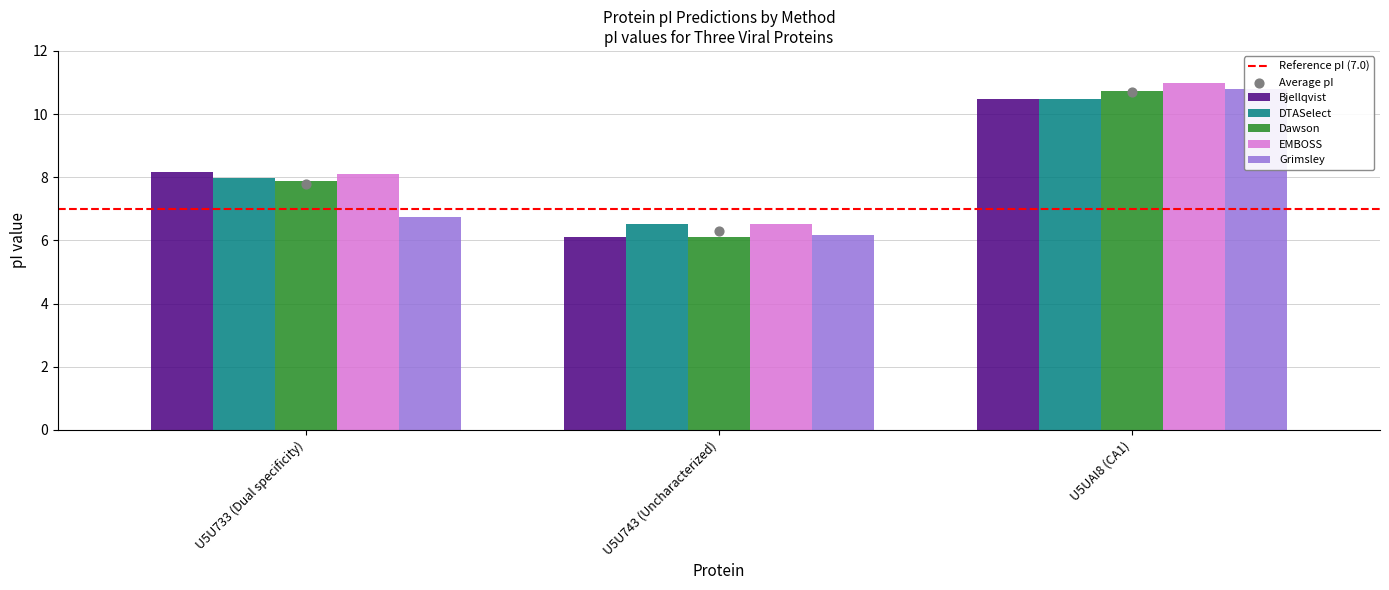

What are all the series names shown in the legend?

Bjellqvist, DTASelect, Dawson, EMBOSS, Grimsley